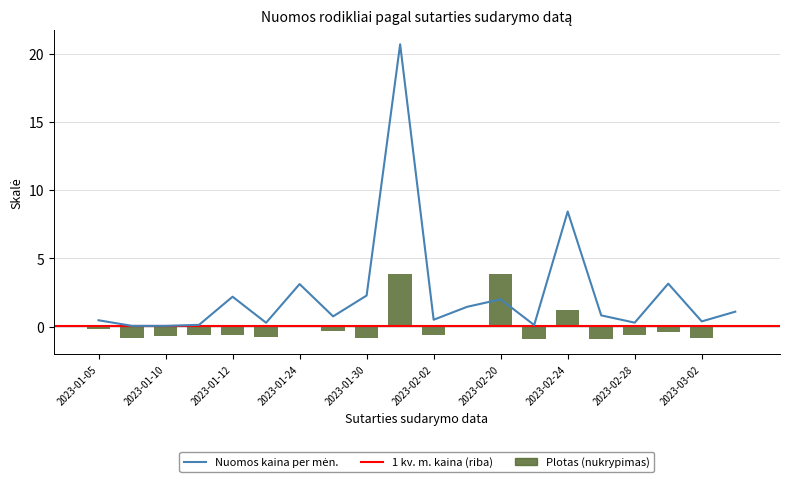

At which label does Plotas m2 first exceed 0?

2023-01-24